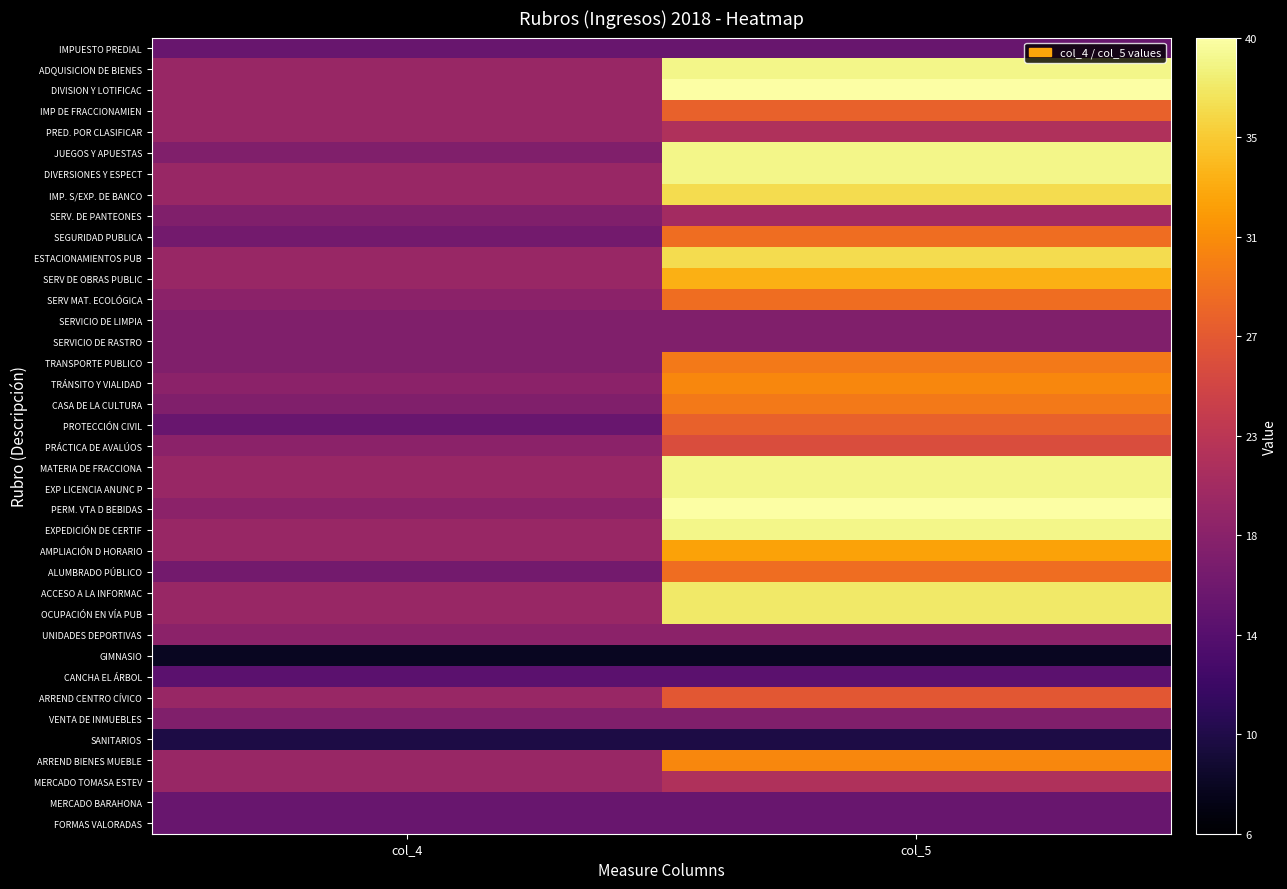

Reading left to right, extract all data points from this chart.

IMPUESTO PREDIAL: col_4=16	col_5=16
ADQUISICION DE BIENES: col_4=20	col_5=39
DIVISION Y LOTIFICAC: col_4=20	col_5=40
IMP DE FRACCIONAMIEN: col_4=20	col_5=28
PRED. POR CLASIFICAR: col_4=20	col_5=22
JUEGOS Y APUESTAS: col_4=18	col_5=39
DIVERSIONES Y ESPECT: col_4=20	col_5=39
IMP. S/EXP. DE BANCO: col_4=20	col_5=37
SERV. DE PANTEONES: col_4=18	col_5=21
SEGURIDAD PUBLICA: col_4=17	col_5=29
ESTACIONAMIENTOS PUB: col_4=20	col_5=37
SERV DE OBRAS PUBLIC: col_4=20	col_5=34
SERV MAT. ECOLÓGICA: col_4=19	col_5=29
SERVICIO DE LIMPIA: col_4=18	col_5=18
SERVICIO DE RASTRO: col_4=18	col_5=18
TRANSPORTE PUBLICO: col_4=18	col_5=30
TRÁNSITO Y VIALIDAD: col_4=19	col_5=31
CASA DE LA CULTURA: col_4=18	col_5=30
PROTECCIÓN CIVIL: col_4=16	col_5=28
PRÁCTICA DE AVALÚOS: col_4=19	col_5=26
MATERIA DE FRACCIONA: col_4=20	col_5=39
EXP LICENCIA ANUNC P: col_4=20	col_5=39
PERM. VTA D BEBIDAS: col_4=19	col_5=40
EXPEDICIÓN DE CERTIF: col_4=20	col_5=39
AMPLIACIÓN D HORARIO: col_4=20	col_5=33
ALUMBRADO PÚBLICO: col_4=17	col_5=29
ACCESO A LA INFORMAC: col_4=20	col_5=38
OCUPACIÓN EN VÍA PUB: col_4=20	col_5=38
UNIDADES DEPORTIVAS: col_4=19	col_5=19
GIMNASIO: col_4=8	col_5=8
CANCHA EL ÁRBOL: col_4=15	col_5=15
ARREND CENTRO CÍVICO: col_4=20	col_5=27
VENTA DE INMUEBLES: col_4=18	col_5=18
SANITARIOS: col_4=10	col_5=10
ARREND BIENES MUEBLE: col_4=20	col_5=31
MERCADO TOMASA ESTEV: col_4=20	col_5=22
MERCADO BARAHONA: col_4=16	col_5=16
FORMAS VALORADAS: col_4=16	col_5=16